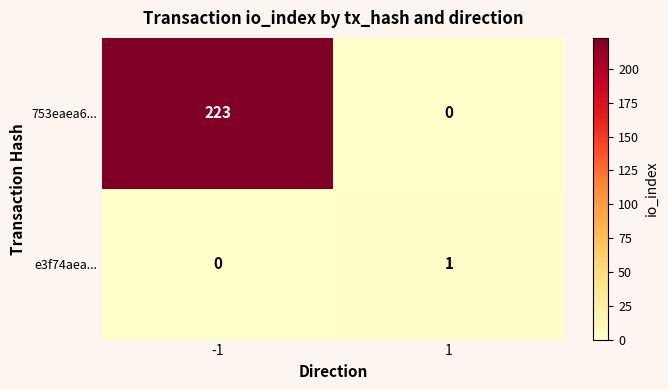

List the series in order of their overall mean, lowest first.

e3f74aea..., 753eaea6...